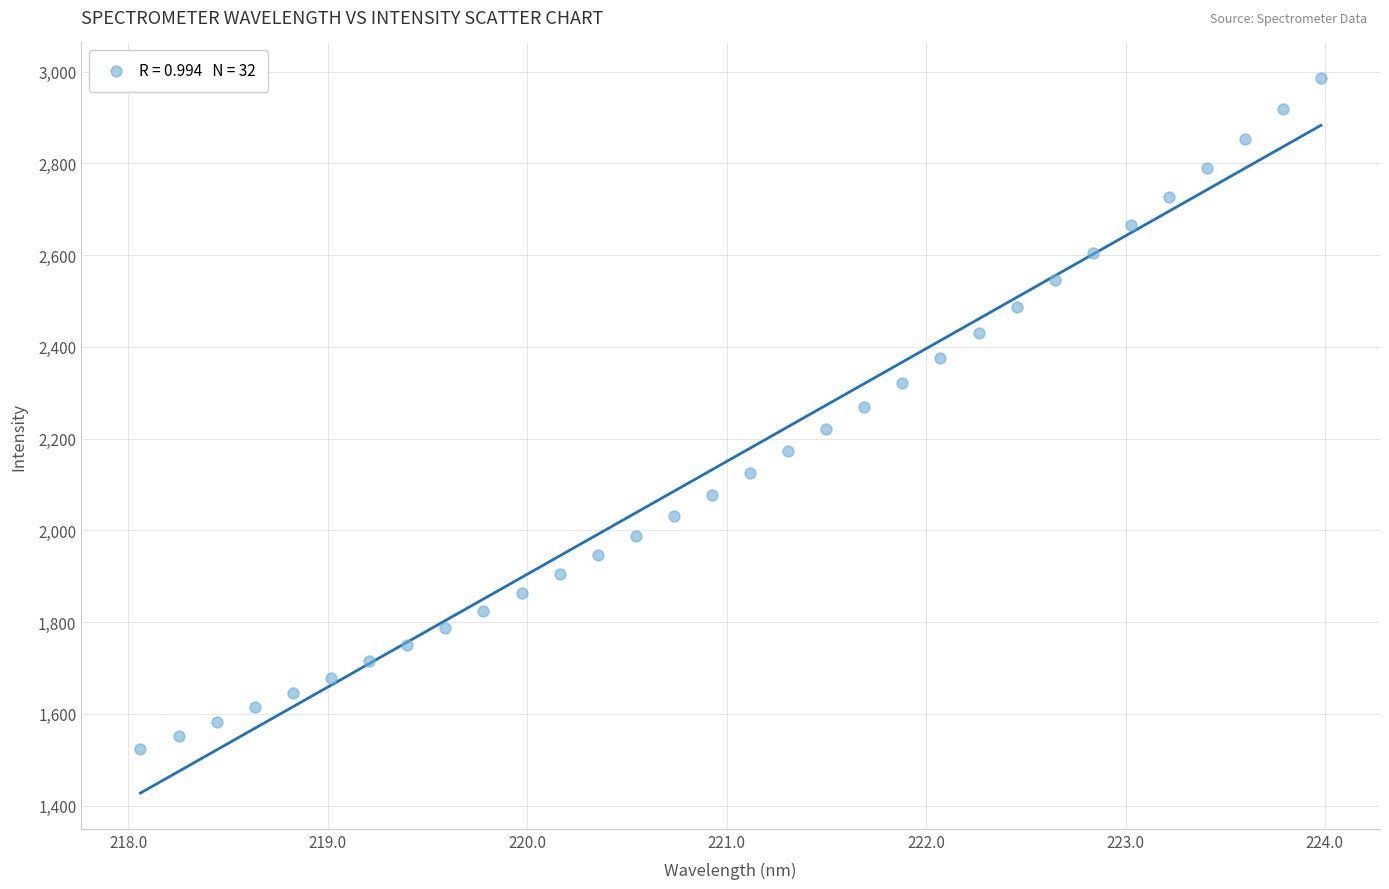

What is the range of X values (max minus min)?

5.9